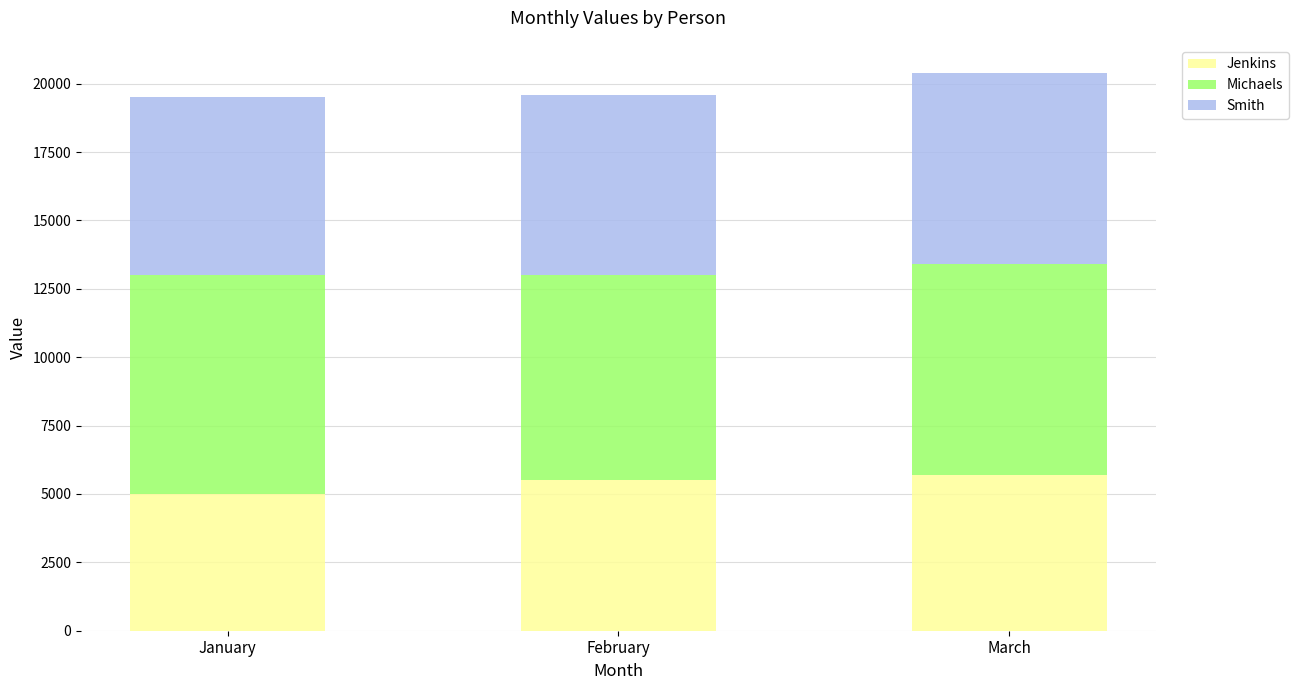

Read the Jenkins value at March, to the nearest 50.

5700